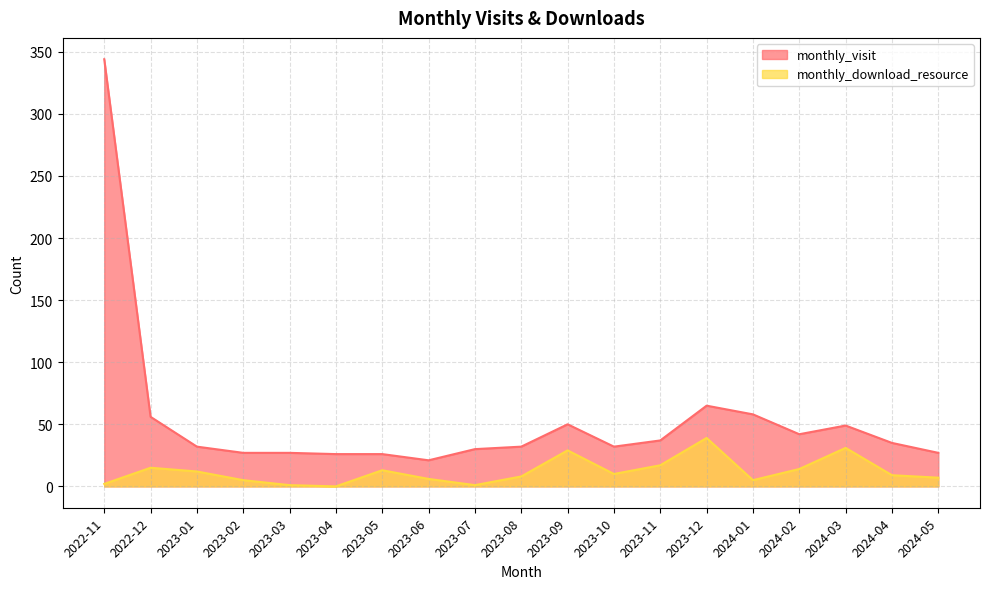

How many values in the monthly_visit series exceed 32?

9